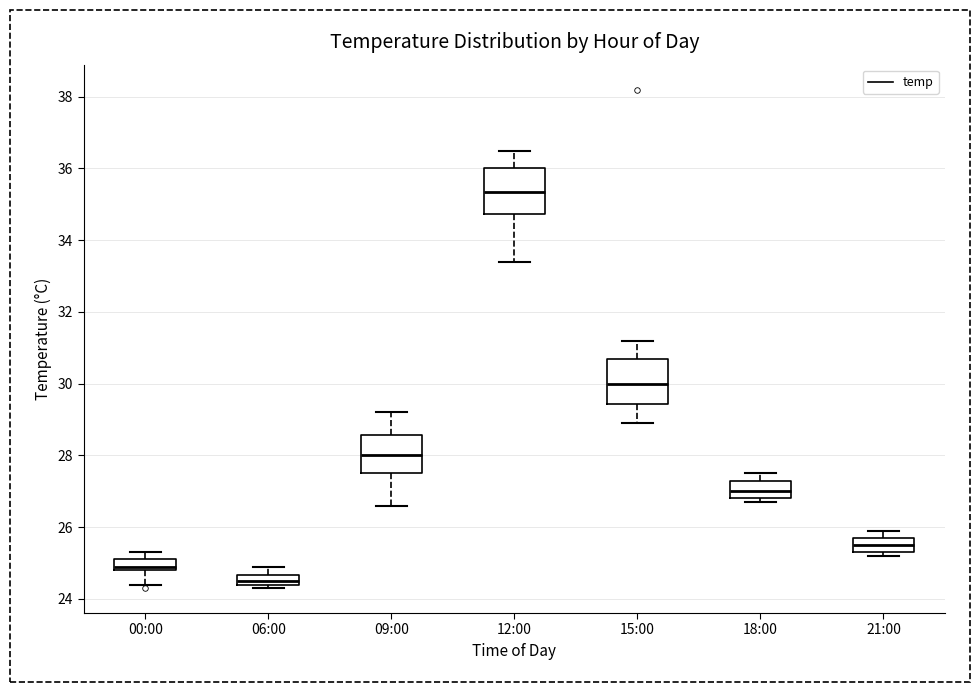

Which box has the lowest median line?

06:00